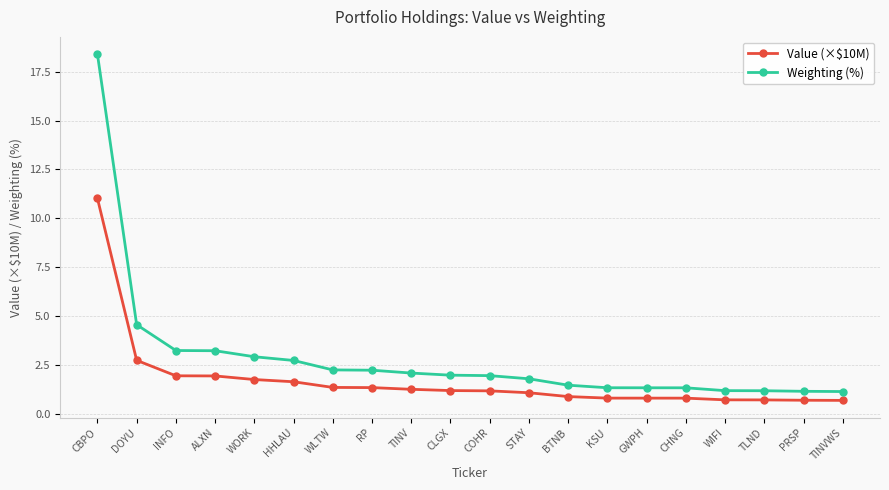

What position from the left is COHR?

11